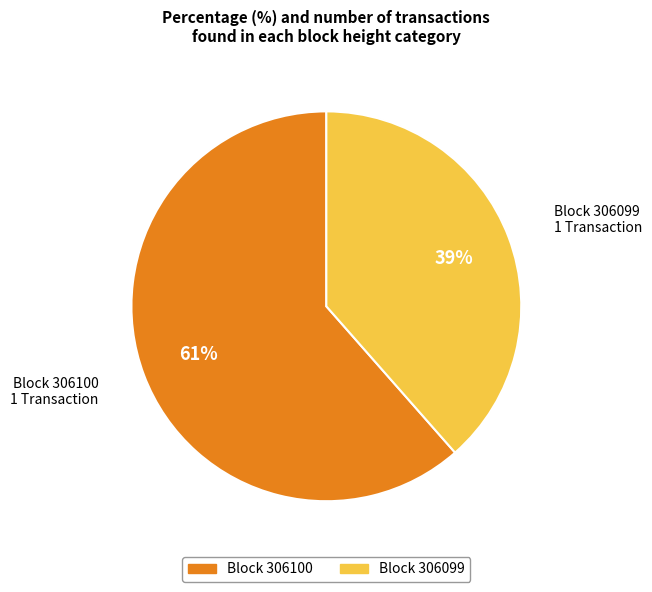

To the nearest percent, what is the average slice percentage?

50%